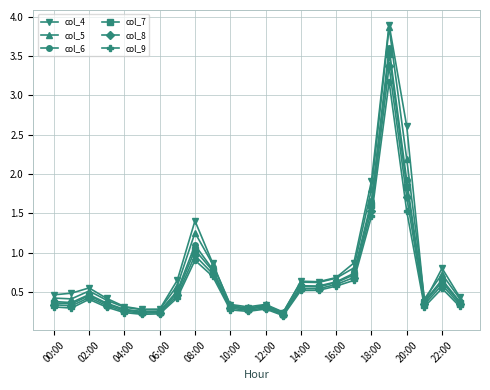

Which series has the largest range (max minus min)?

col_4